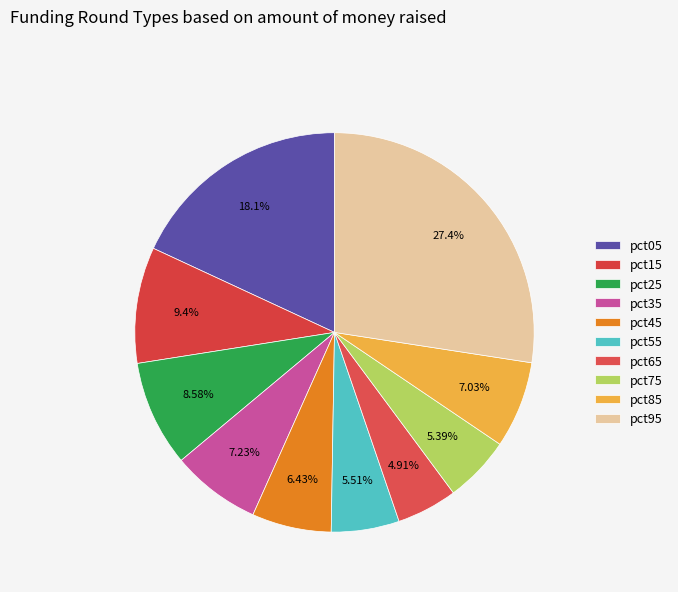

Count the number of slices in the pie.

10